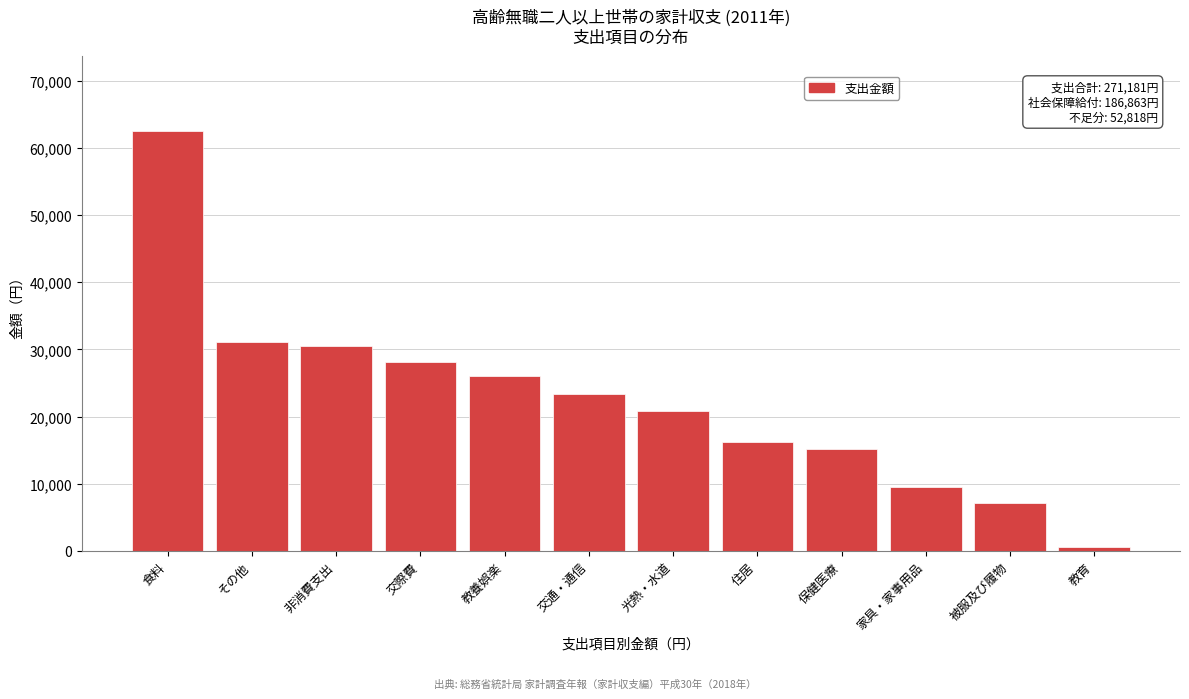

Reading left to right, transcribe all the data shown in this chart.

62496	31124	30568	28147	26012	23358	20877	16243	15144	9487	7154	571